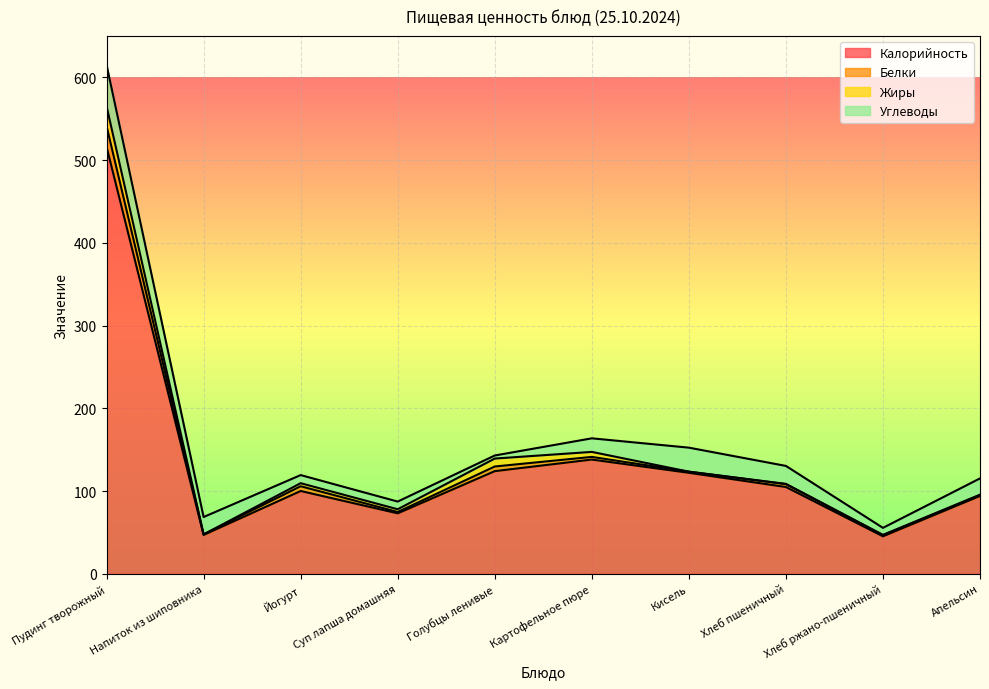

In Белки, how many points are lower than both neighbors (excluding endpoints)?

3